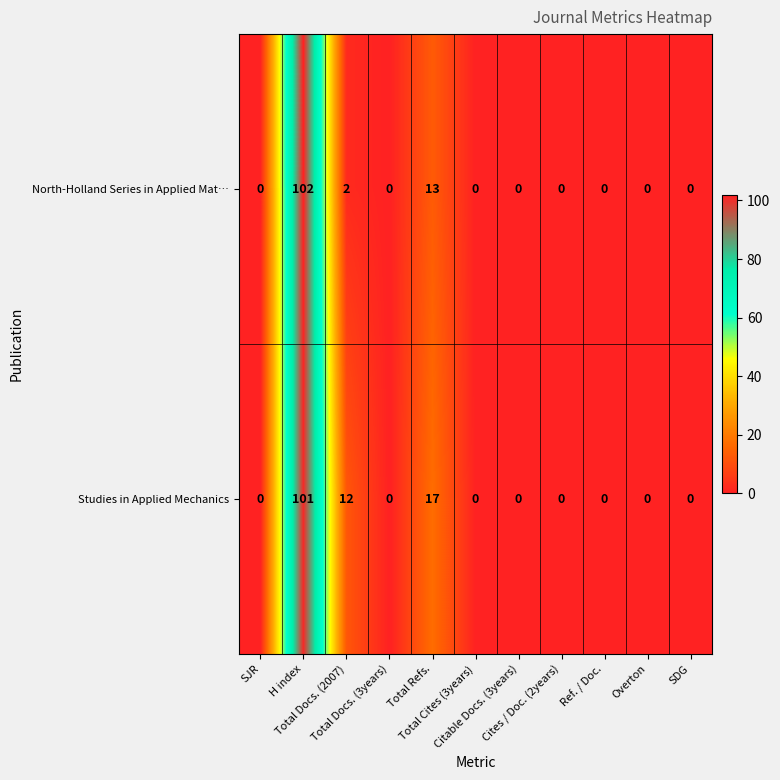

What is the maximum value for North-Holland Series in Applied Mat…?

102